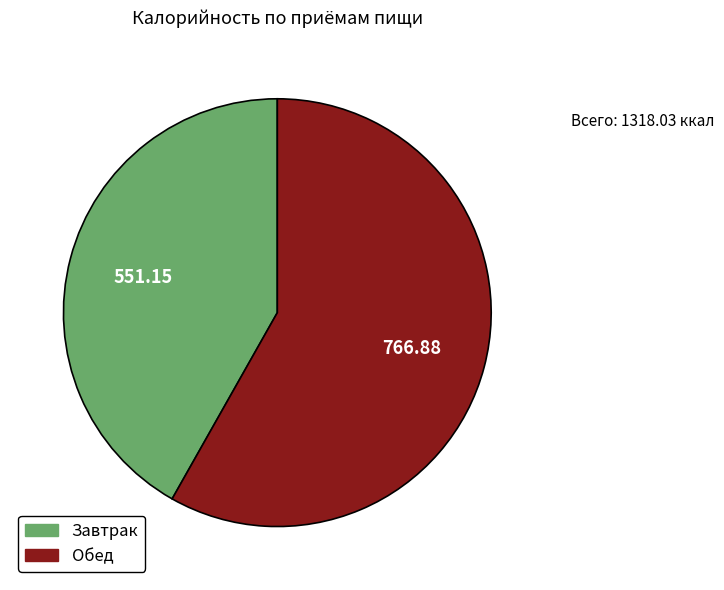

Count the number of slices in the pie.

2